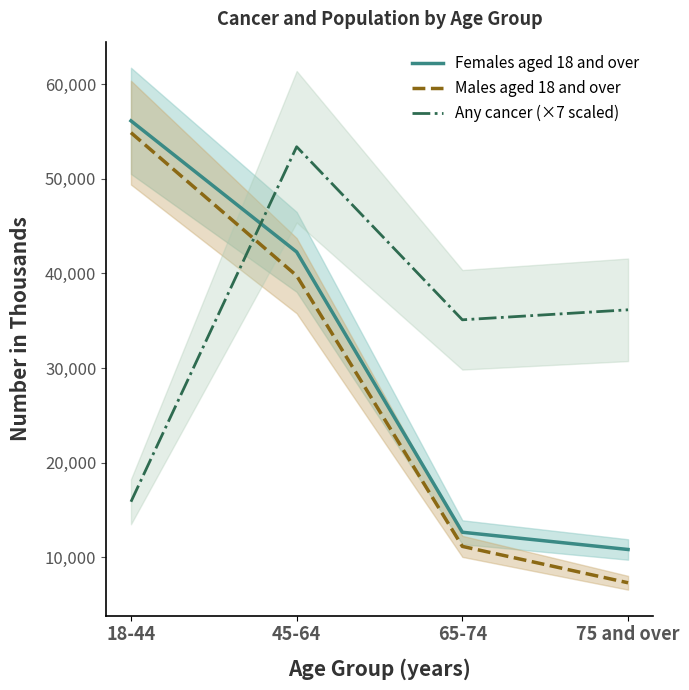

What position from the left is 18-44?

1